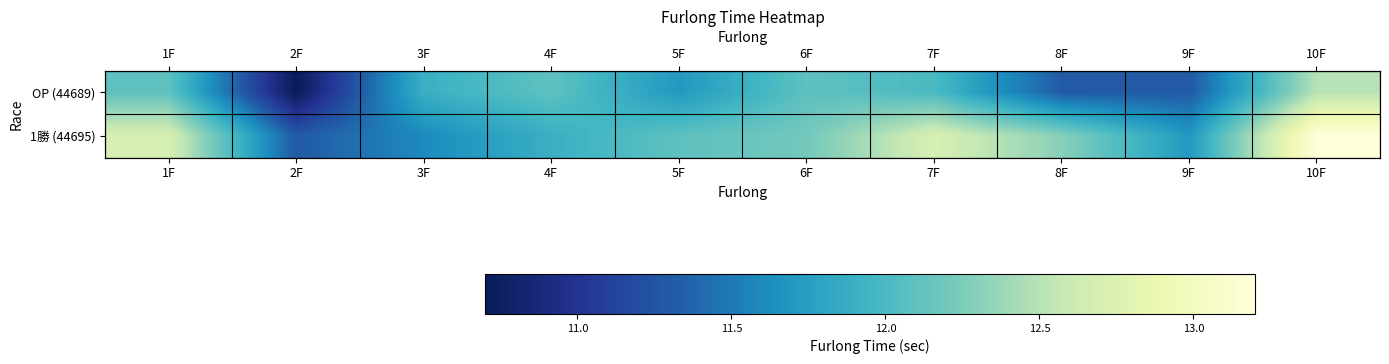

How many values in the 1勝 (44695) series exceed 12?

6